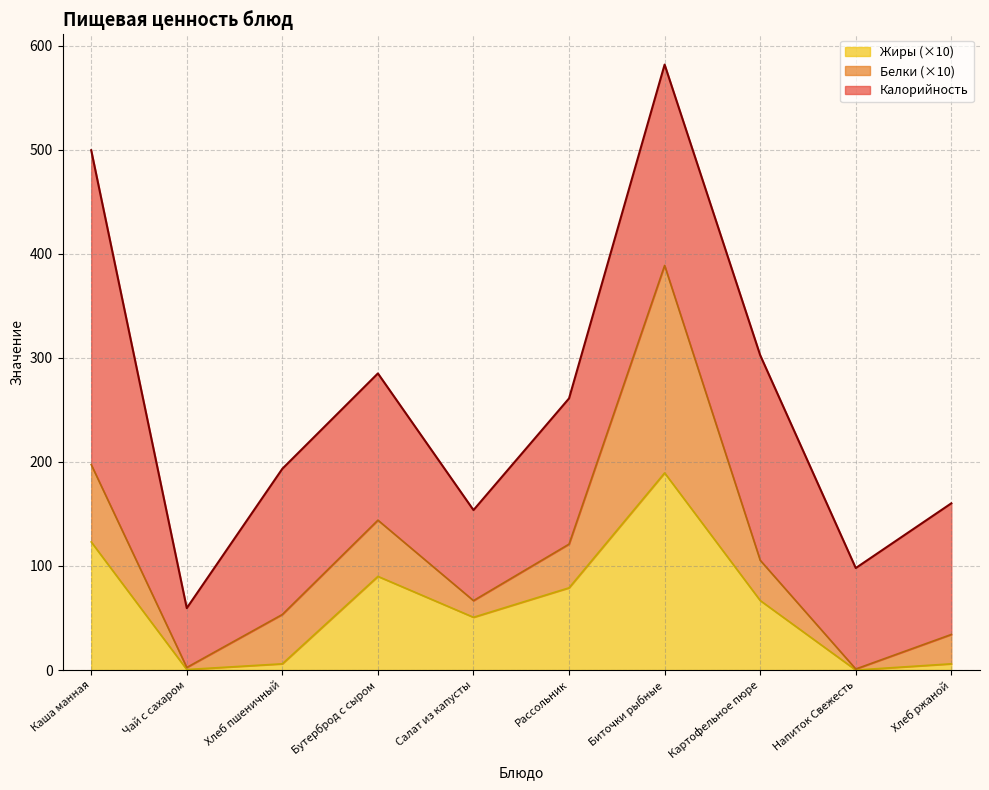

Where is the first local maximum for Калорийность?

Бутерброд с сыром